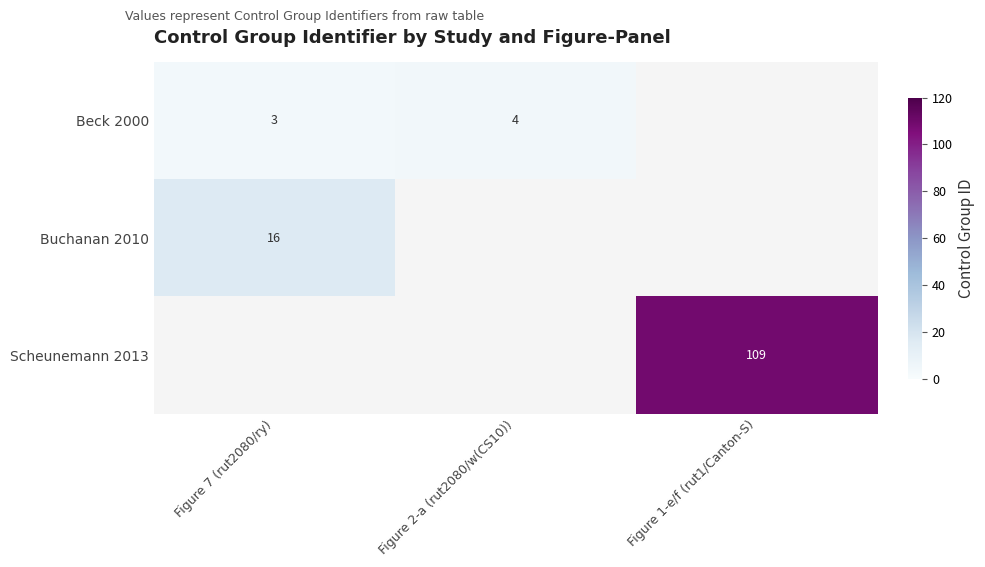

How many series are shown in this chart?

3